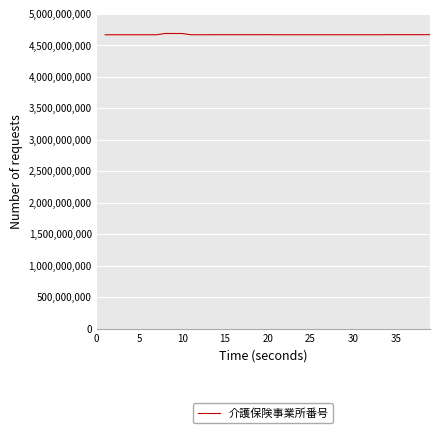

What is the smallest value displayed?

4670110834